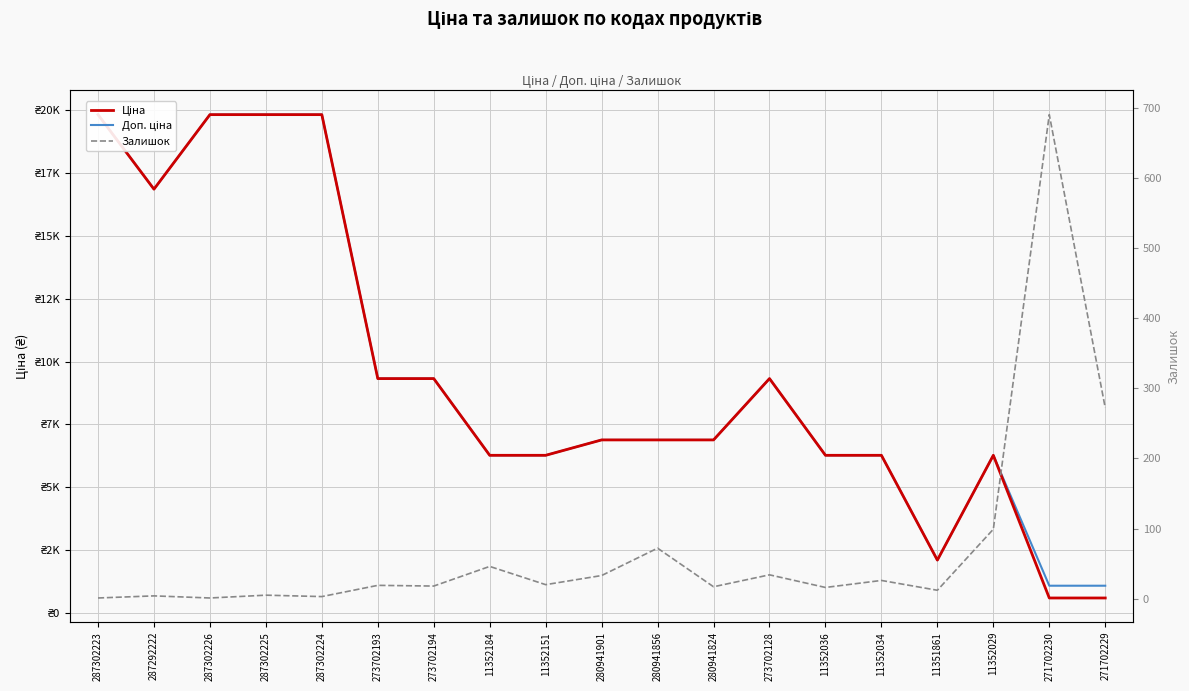

Which category has the highest value across all series?

287302223